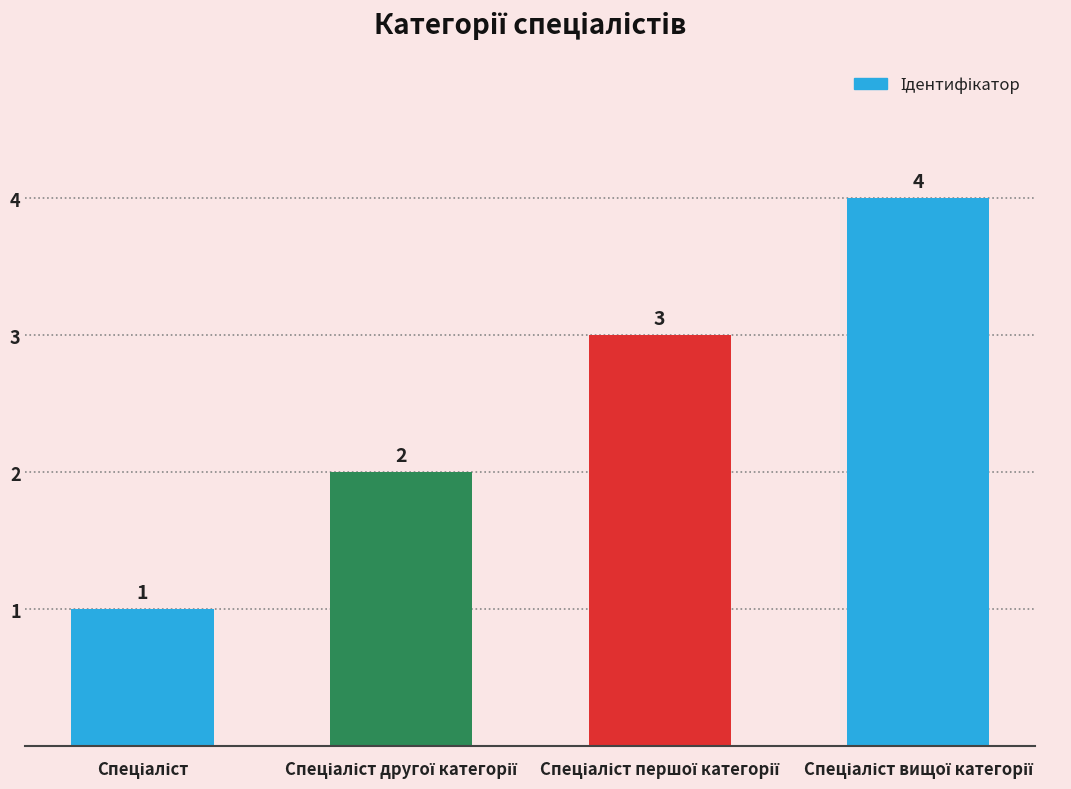

What is the maximum value shown in the chart?

4